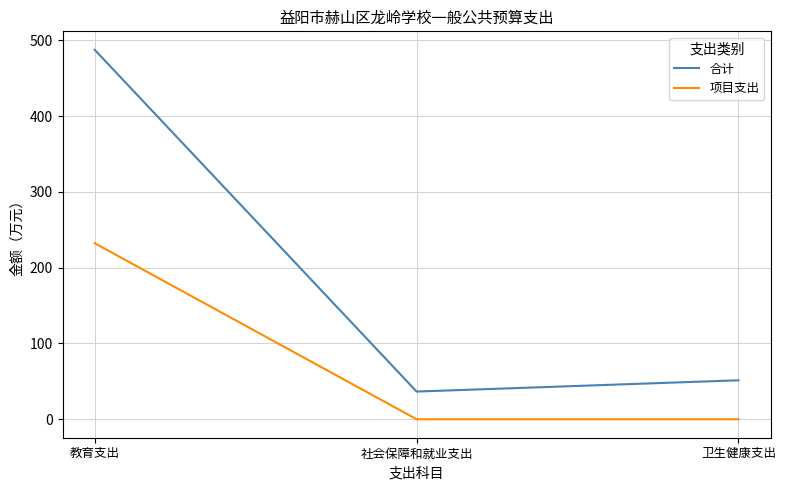

Is the value of 项目支出 at 卫生健康支出 greater than the value of 合计 at 教育支出?

No